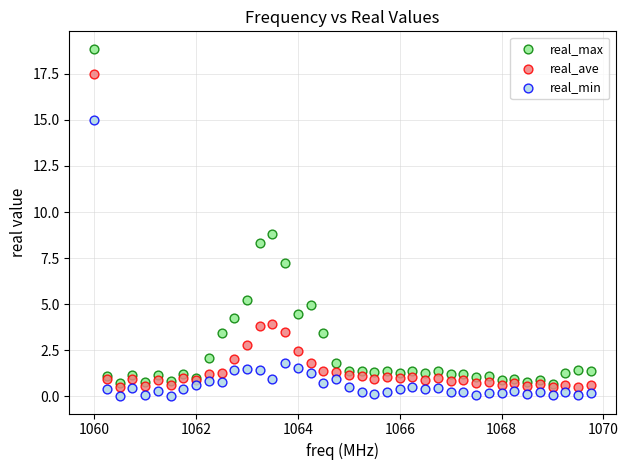

What are all the series names shown in the legend?

real_max, real_ave, real_min